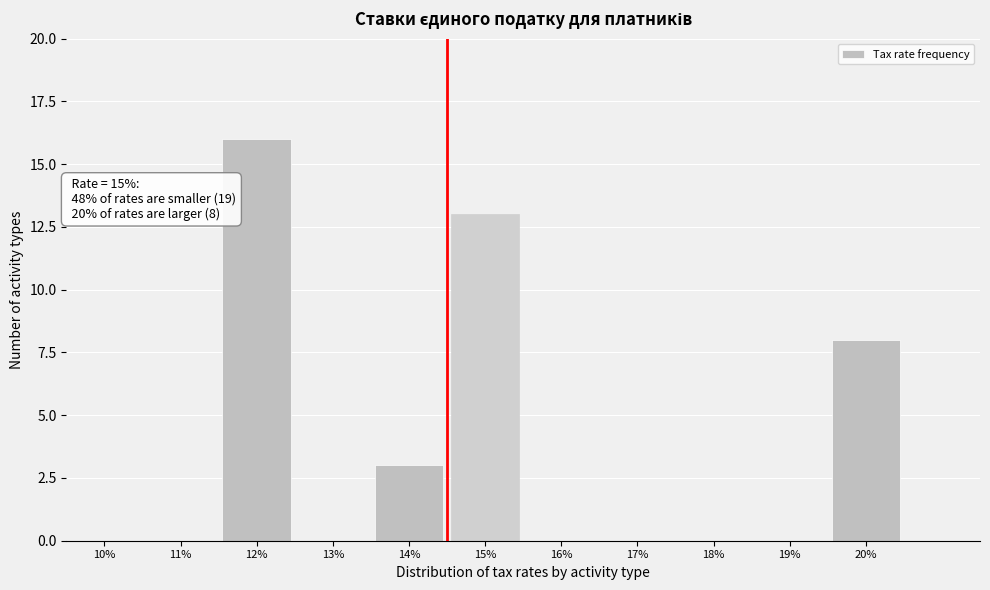

Reading right to left, what are all the values shown in this chart?

20%=8	19%=0	18%=0	17%=0	16%=0	15%=13	14%=3	13%=0	12%=16	11%=0	10%=0